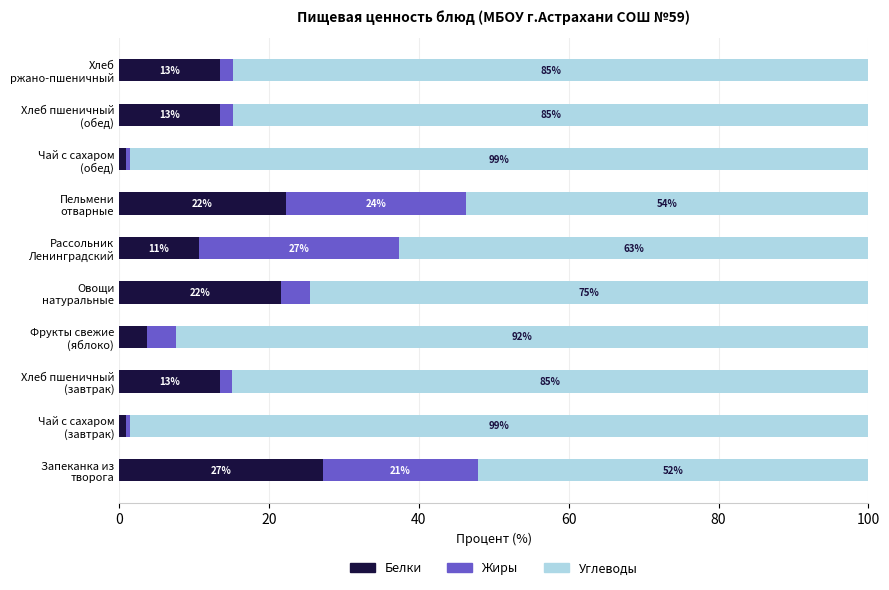

List the series in order of their peak value, highest first.

Углеводы, Белки, Жиры